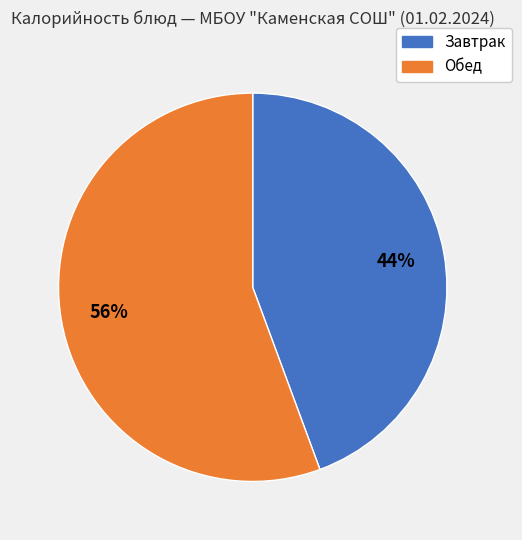

To the nearest percent, what is the average slice percentage?

50%